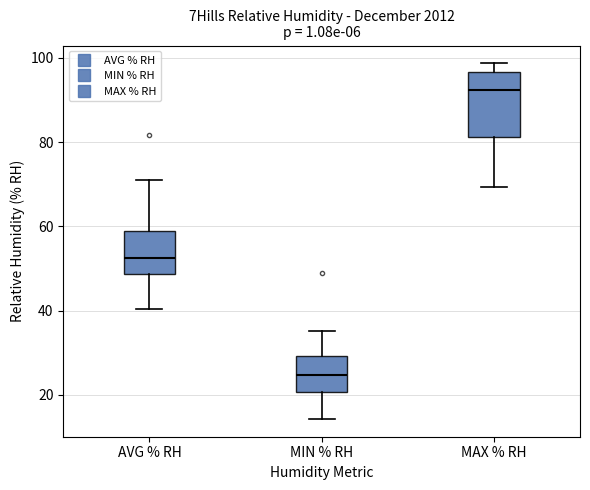

Reading left to right, transcribe this box plot: for each box, give where its median line is, the range the box spans, and where its two whiskers end, as read against the y-axis. The values are not printed on the chart, so give them approximately, as read against the axis.

AVG % RH: median 52, box 48 to 58, whiskers 40 to 72
MIN % RH: median 24, box 20 to 30, whiskers 14 to 36
MAX % RH: median 92, box 82 to 96, whiskers 70 to 98